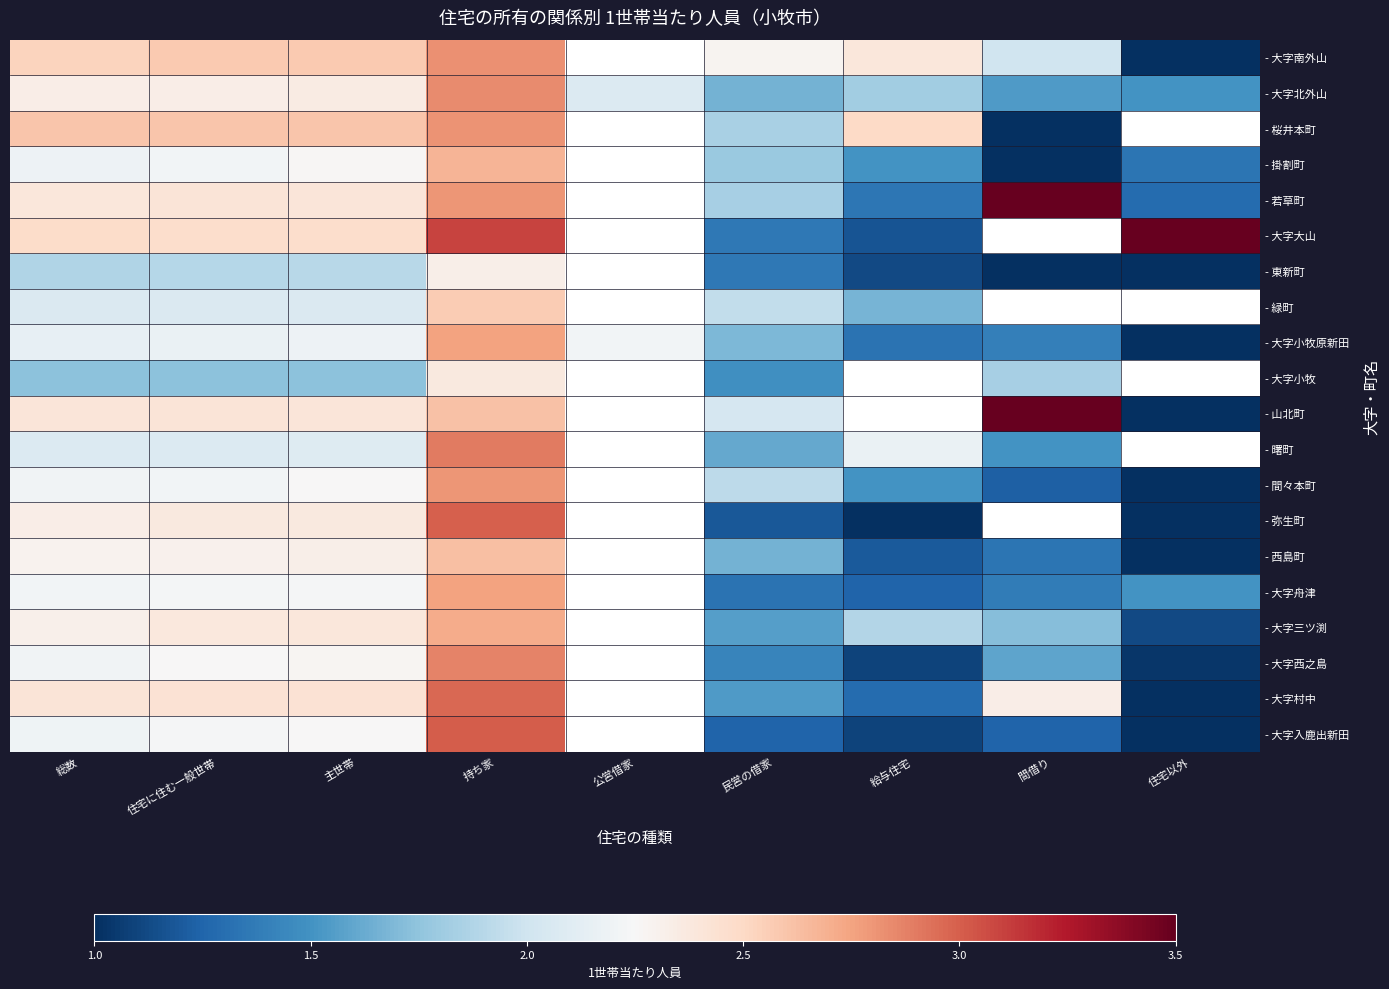

What is the maximum value for - 弥生町?

3.0